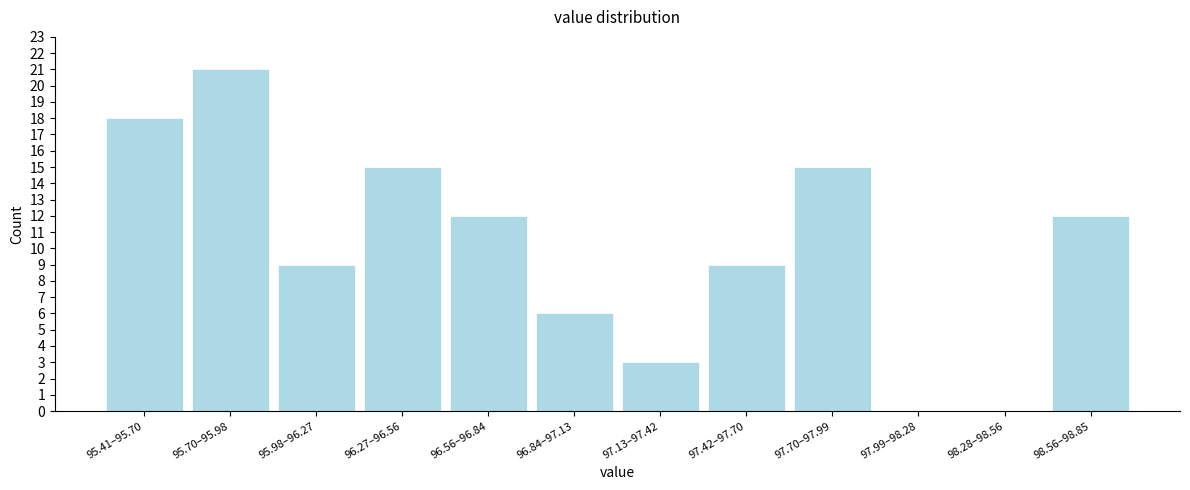

Reading left to right, what are all the values shown in this chart?

95.41–95.70=18	95.70–95.98=21	95.98–96.27=9	96.27–96.56=15	96.56–96.84=12	96.84–97.13=6	97.13–97.42=3	97.42–97.70=9	97.70–97.99=15	97.99–98.28=0	98.28–98.56=0	98.56–98.85=12